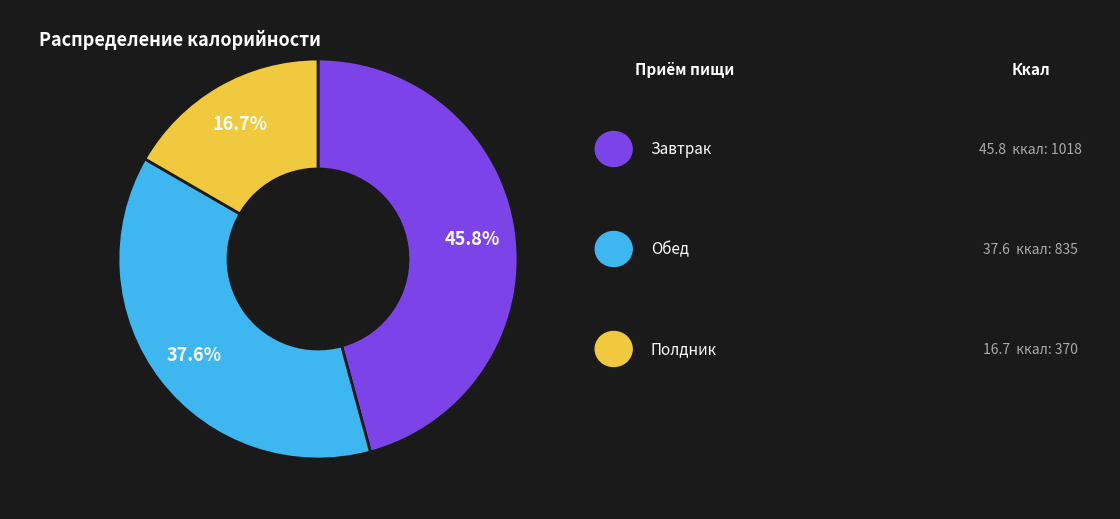

Count the number of slices in the pie.

3